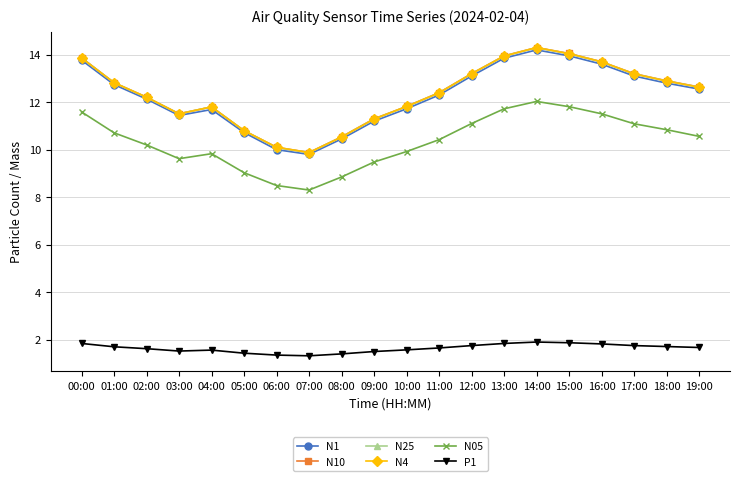

Between 04:00 and 14:00, which series saw the biggest shift?

N1